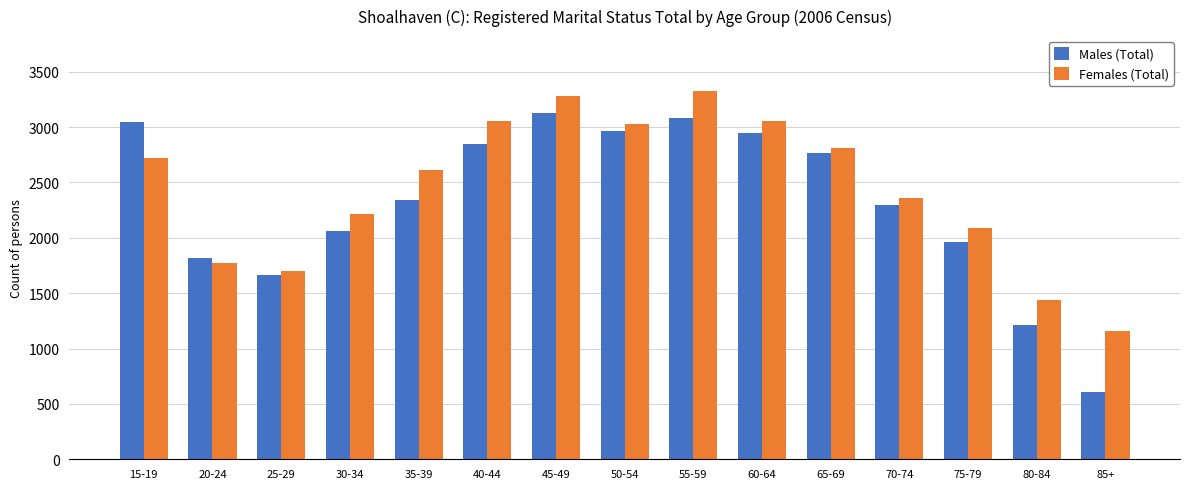

Are the bars horizontal?

No